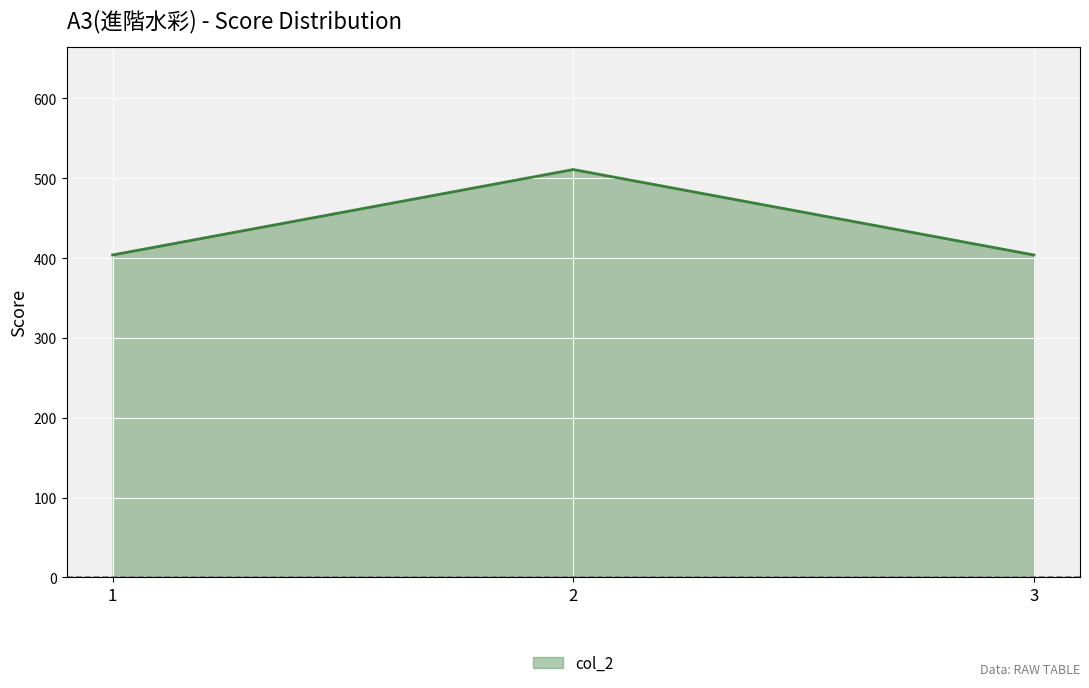

What is the change in value from 1 to 2?

+107